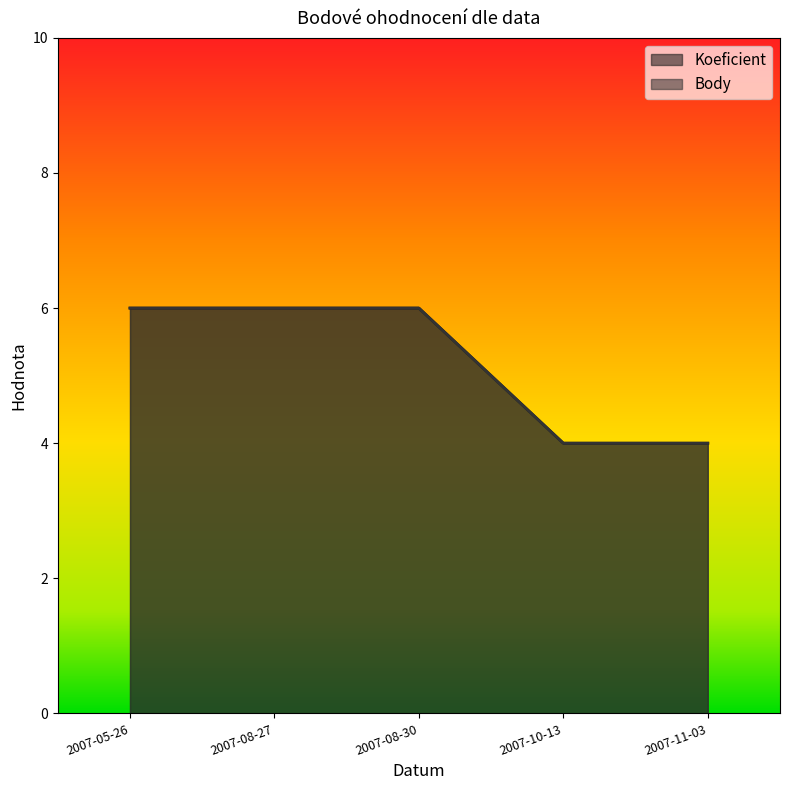

At how many categories does at least one series exceed 4?

3